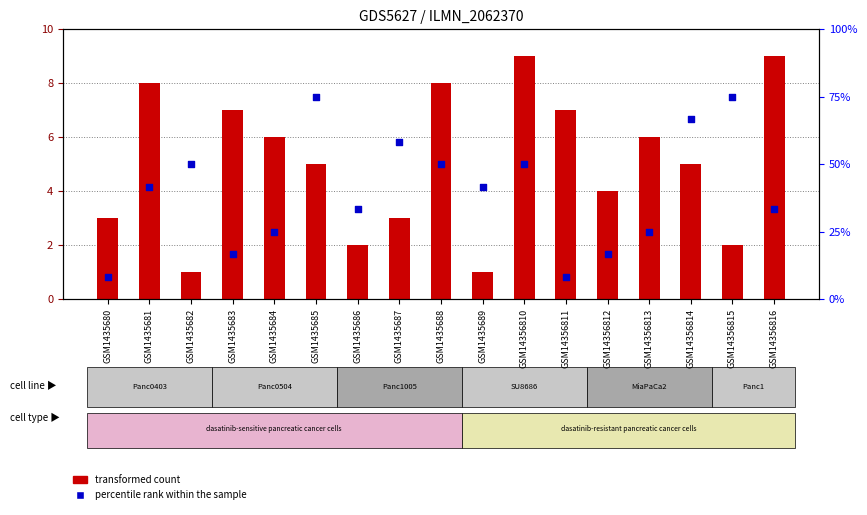

At how many categories does at least one series exceed 5?

13